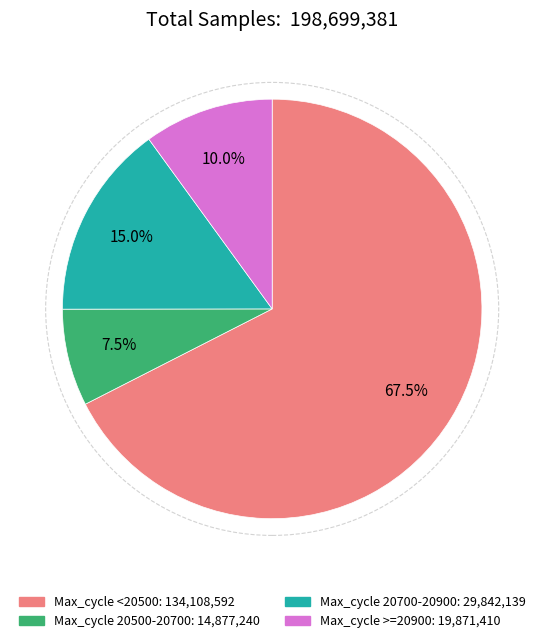

Is there any slice that represents more than half of the pie?

Yes